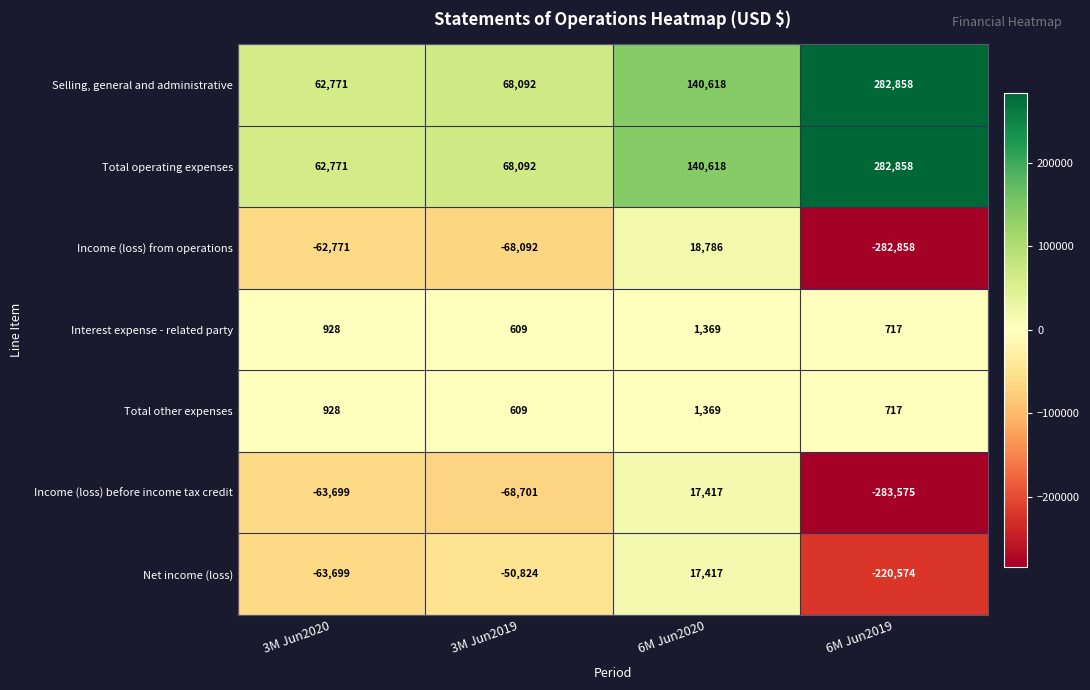

Where does the Income (loss) before income tax credit series first go above -63699?

6M Jun2020